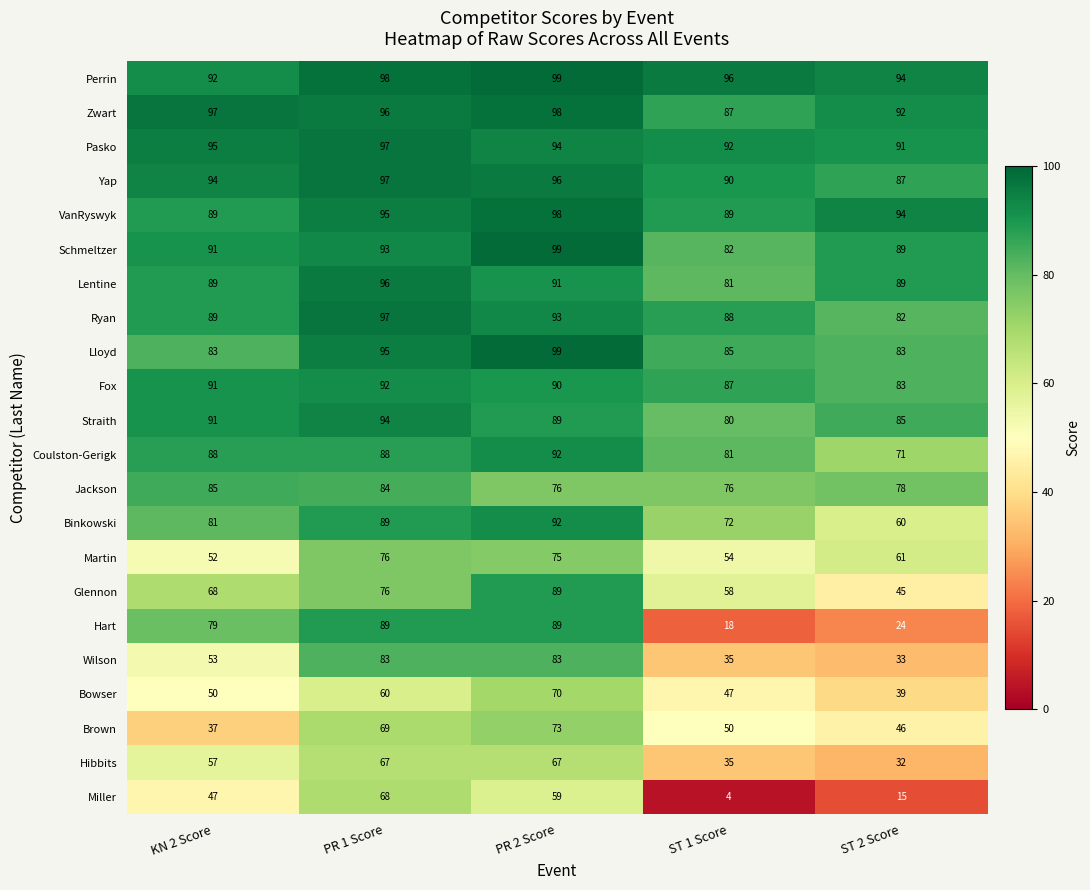

The value of Straith at PR 2 Score is 89. True or false?

True